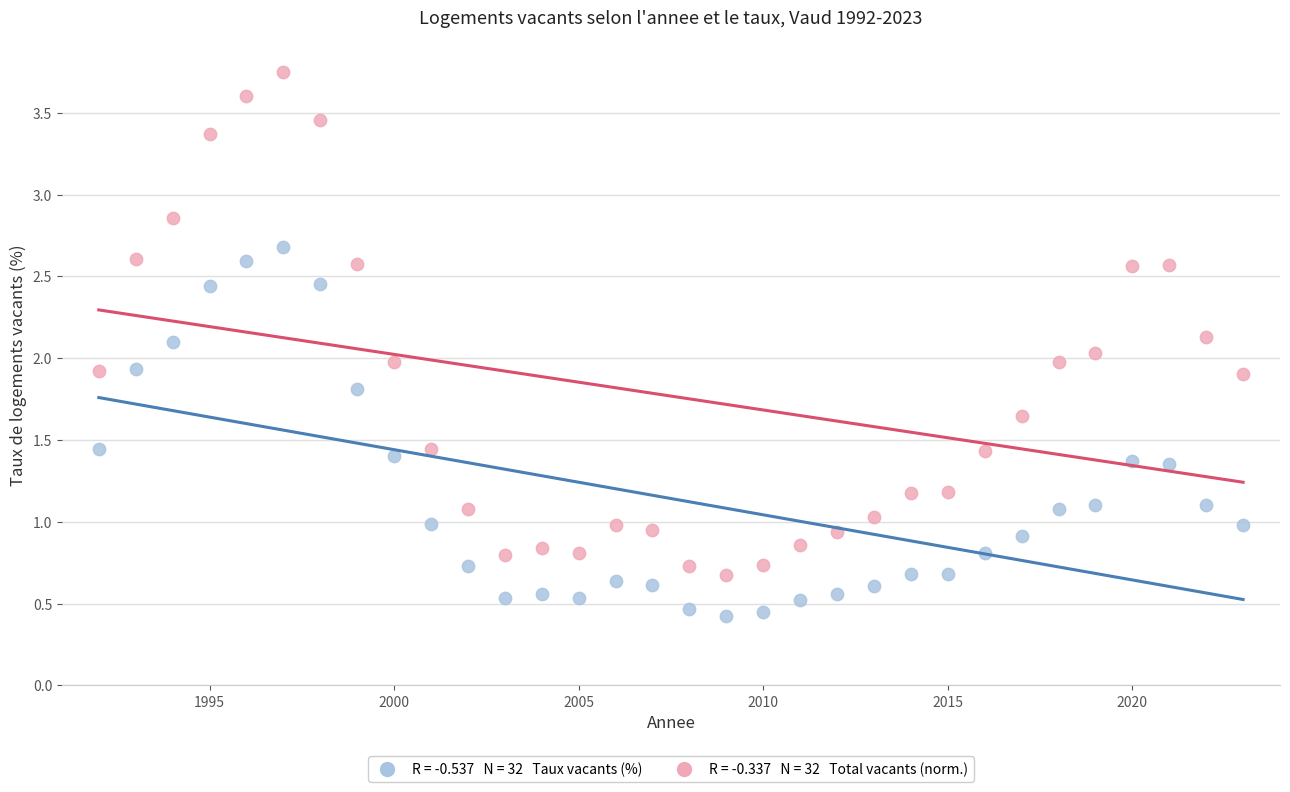

Across all data points, what is the range of X values (max minus min)?

31.0